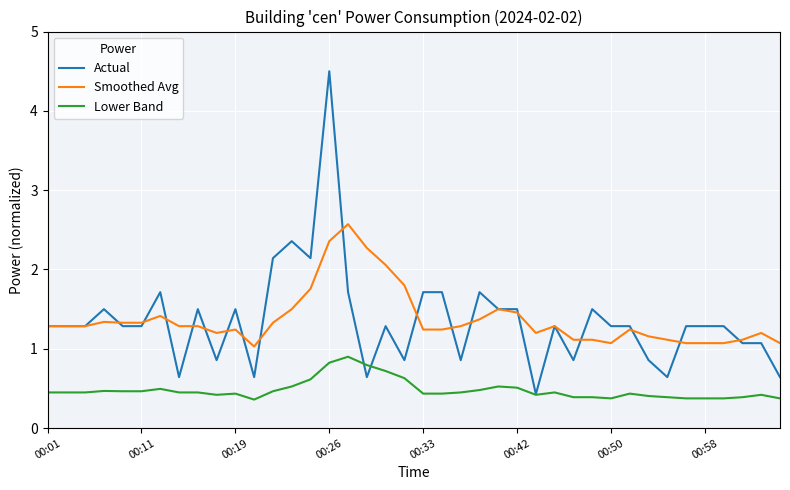

What is the maximum value for Actual?

4.5